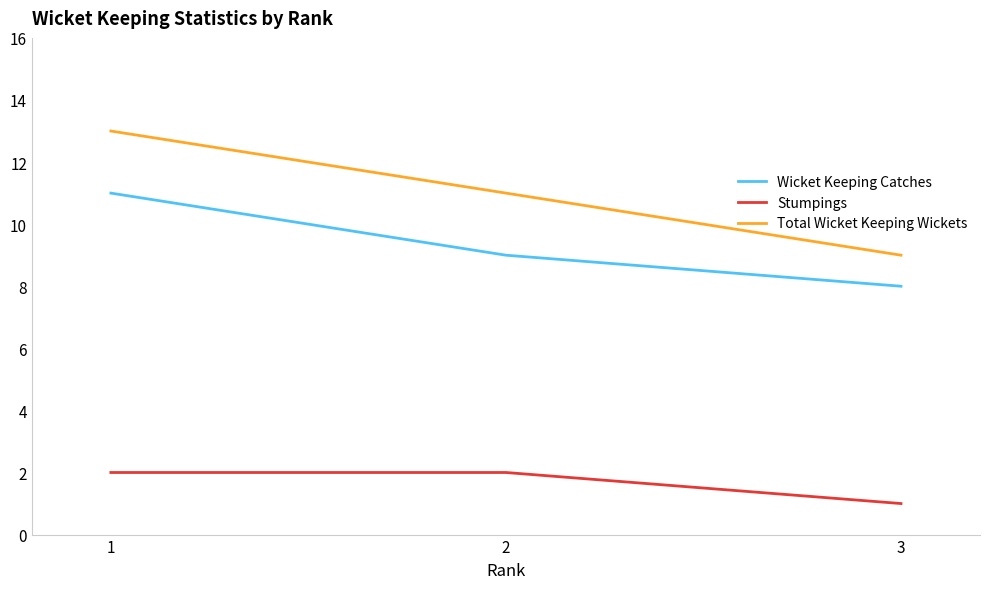

Rank the series by their maximum value, from lowest to highest.

Stumpings, Wicket Keeping Catches, Total Wicket Keeping Wickets